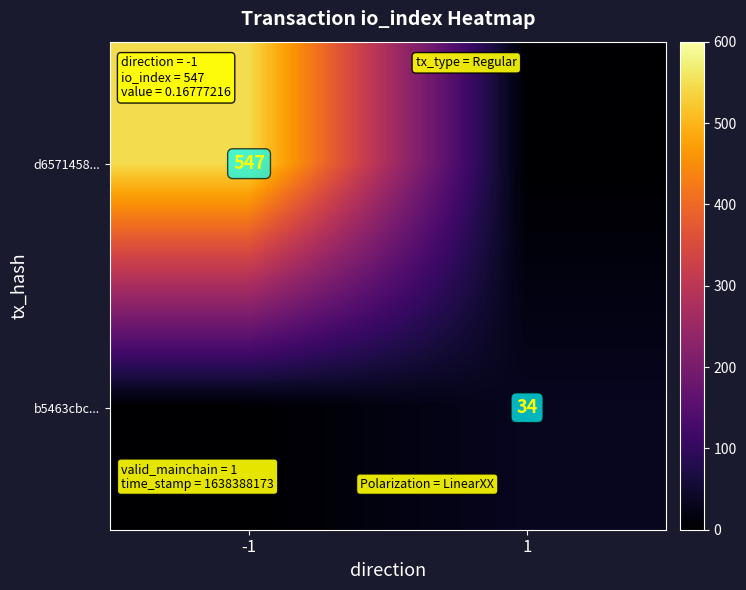

Is it true that d6571458... equals 919 at -1?

False